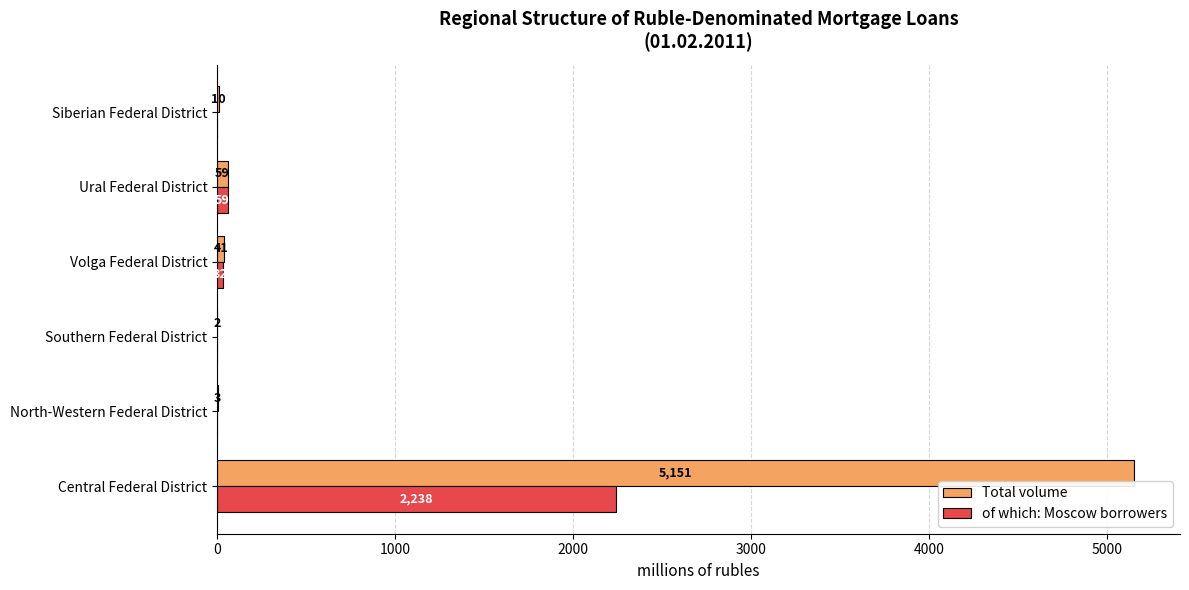

What is the maximum value for of which: Moscow borrowers?

2238